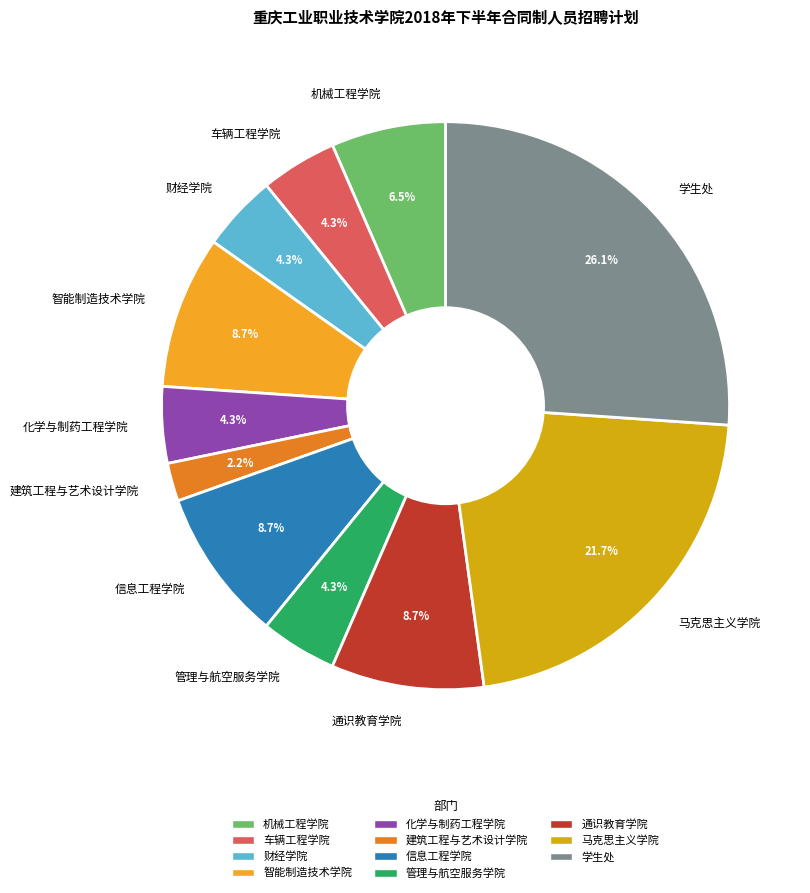

Which category has the smallest portion of the pie?

建筑工程与艺术设计学院